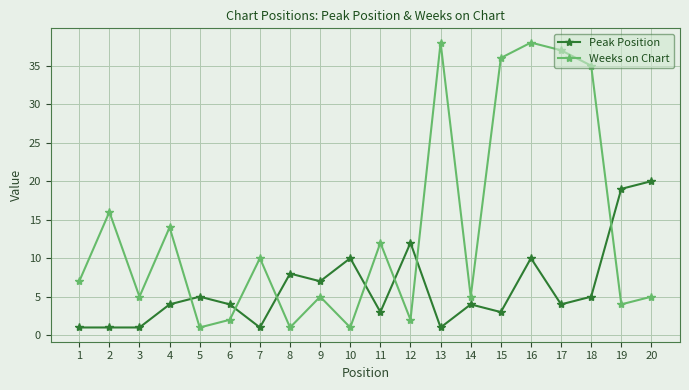

Which series has the widest spread of values?

Weeks on Chart